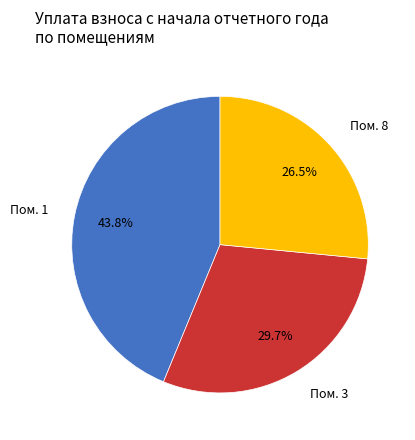

Rank the categories by value from highest to lowest.

Пом. 1, Пом. 3, Пом. 8